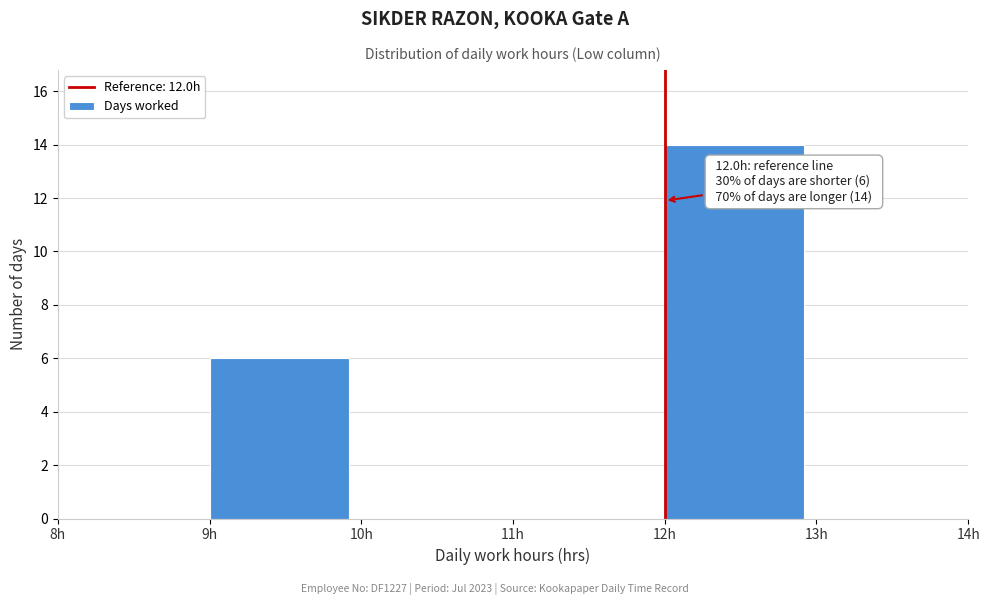

Which range on the x-axis has the tallest bar?

12 to 13